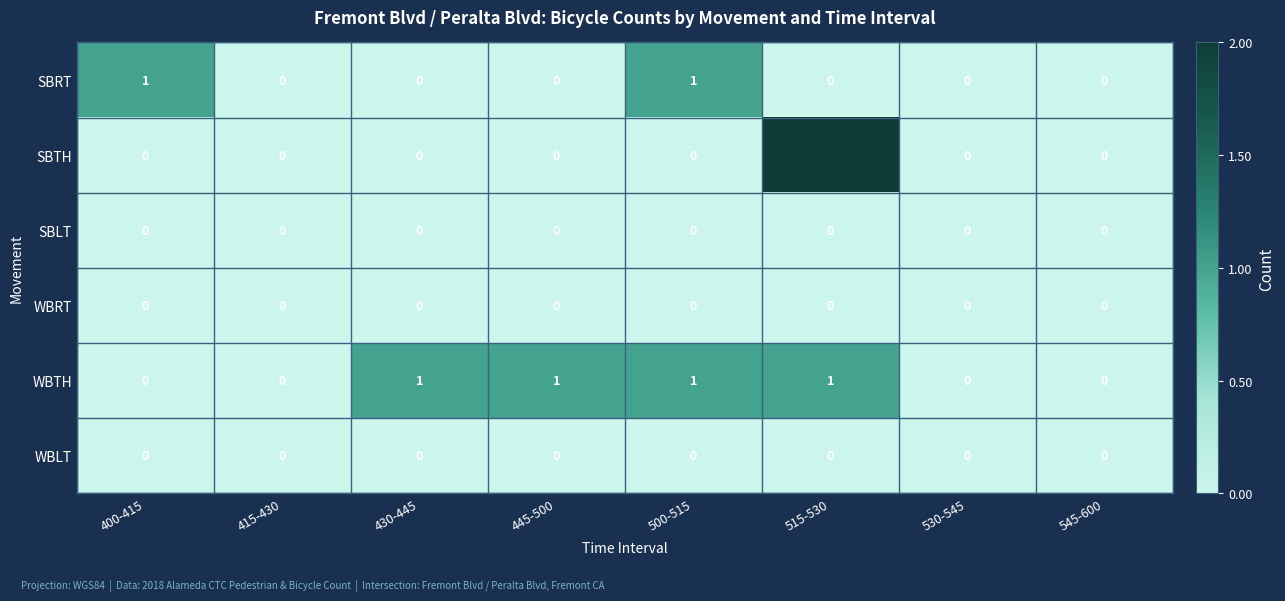

Is it true that SBLT equals 0 at 400-415?

True